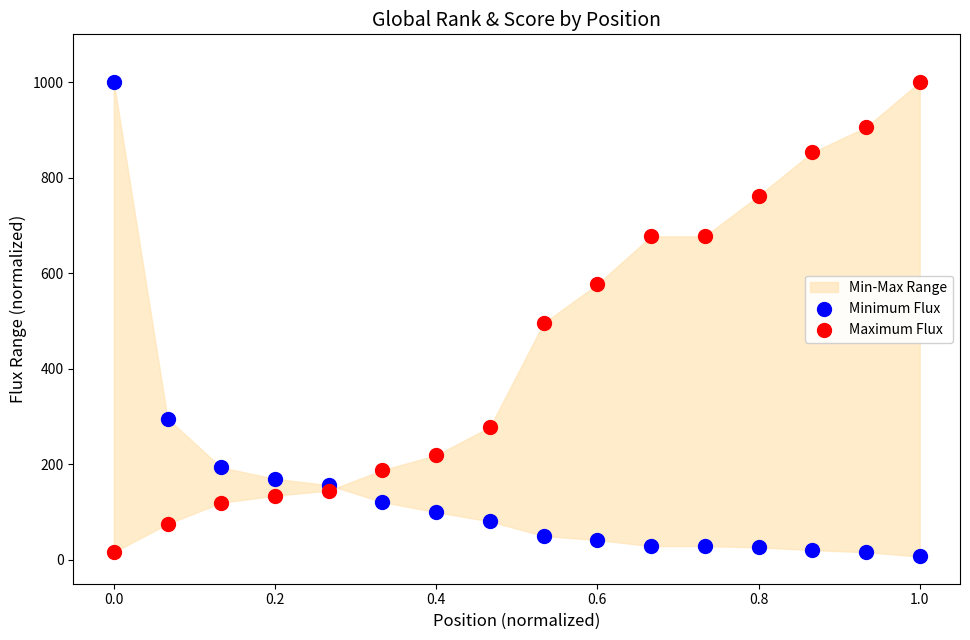

What is the X range (max minus min) for the scatter plot?

1.0